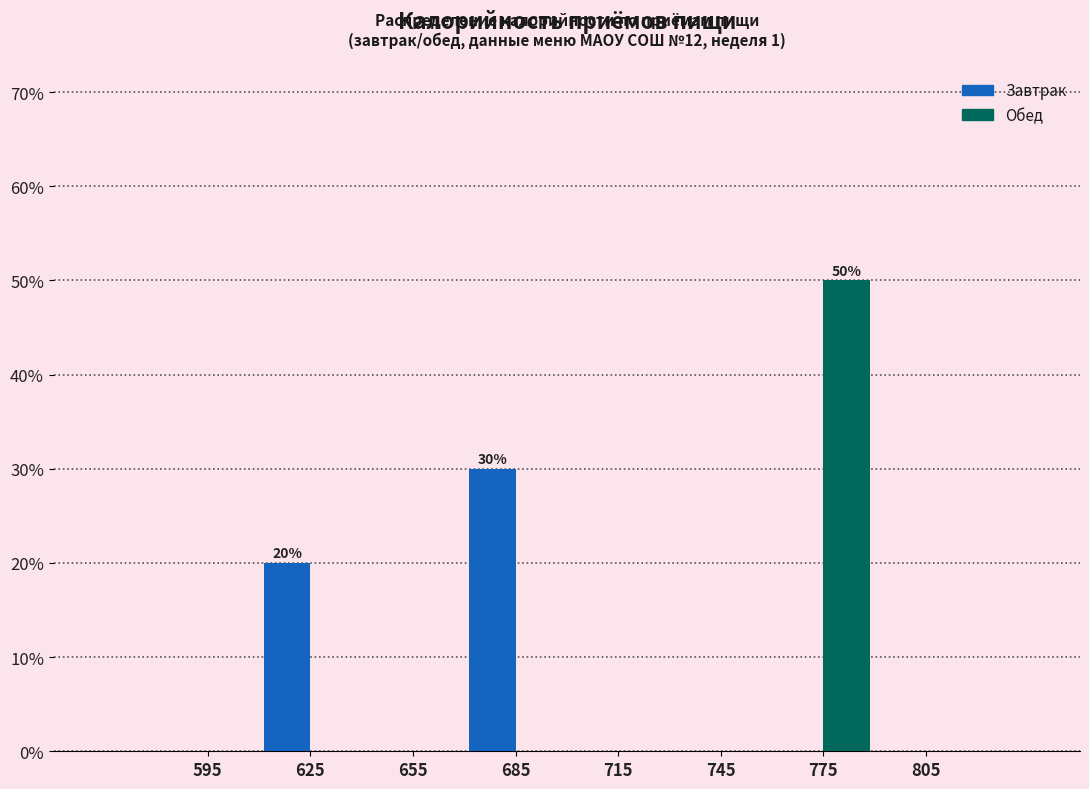

Reading right to left, transcribe all the data shown in this chart.

Завтрак: 805=0	775=0	745=0	715=0	685=30	655=0	625=20	595=0
Обед: 805=0	775=50	745=0	715=0	685=0	655=0	625=0	595=0